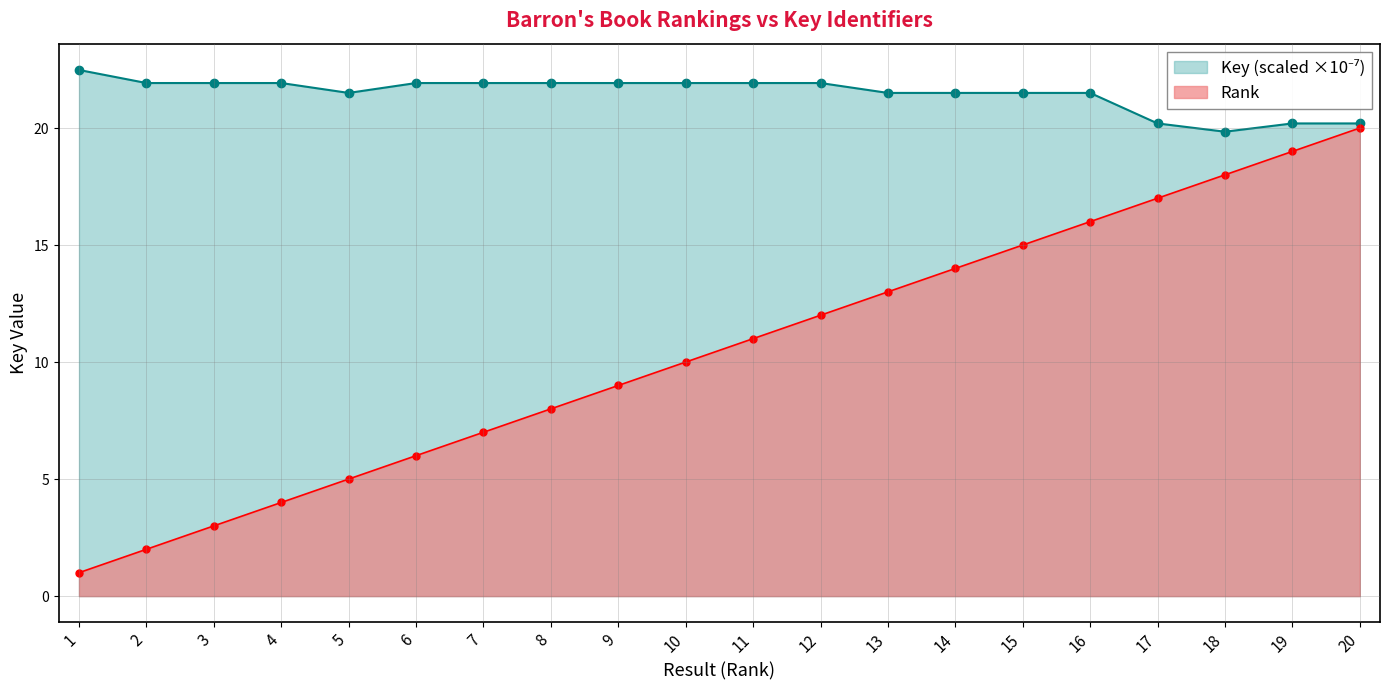

Reading left to right, extract all data points from this chart.

Rank: 1=1.0	2=2.0	3=3.0	4=4.0	5=5.0	6=6.0	7=7.0	8=8.0	9=9.0	10=10.0	11=11.0	12=12.0	13=13.0	14=14.0	15=15.0	16=16.0	17=17.0	18=18.0	19=19.0	20=20.0
Key: 1=22.5	2=21.9	3=21.9	4=21.9	5=21.5	6=21.9	7=21.9	8=21.9	9=21.9	10=21.9	11=21.9	12=21.9	13=21.5	14=21.5	15=21.5	16=21.5	17=20.2	18=19.8	19=20.2	20=20.2